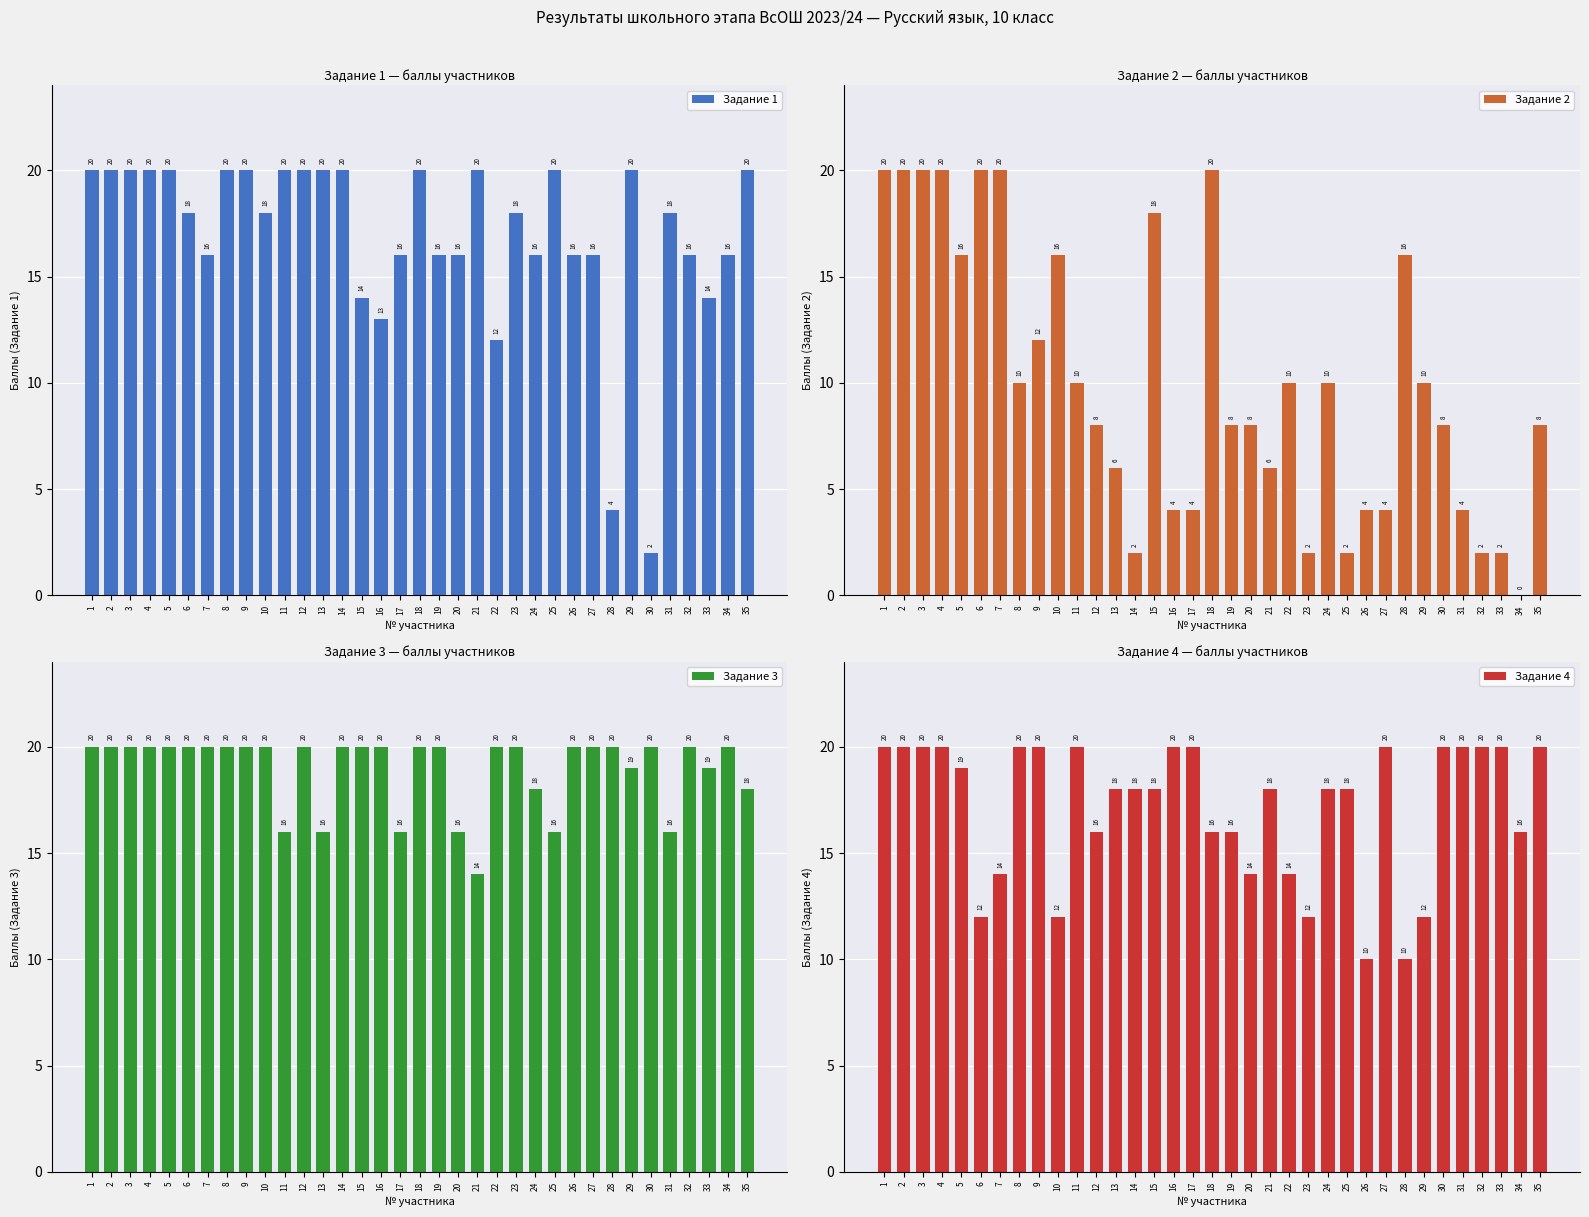

What is the average value of the Задание 1 series?

17